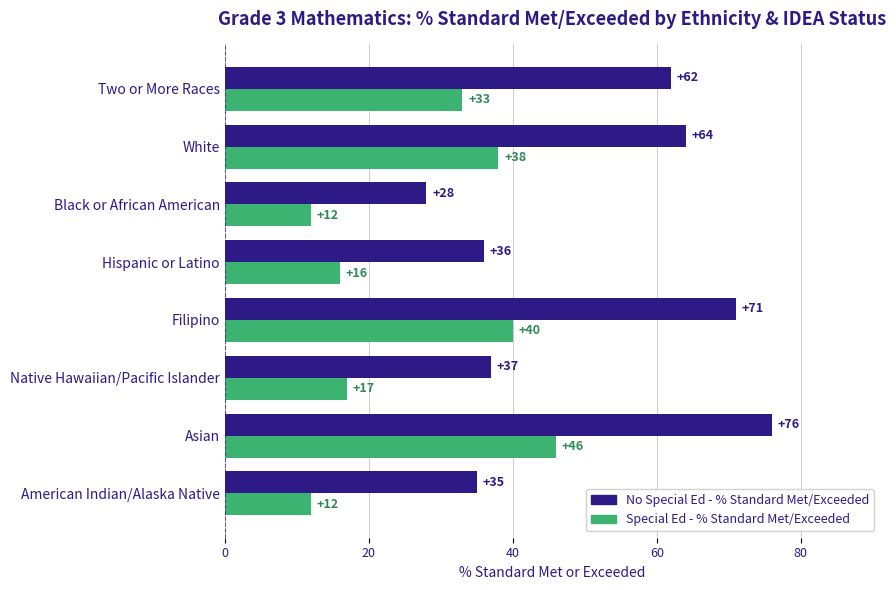

Read the No Special Ed - % Standard Met/Exceeded value at American Indian/Alaska Native, to the nearest 10.

40